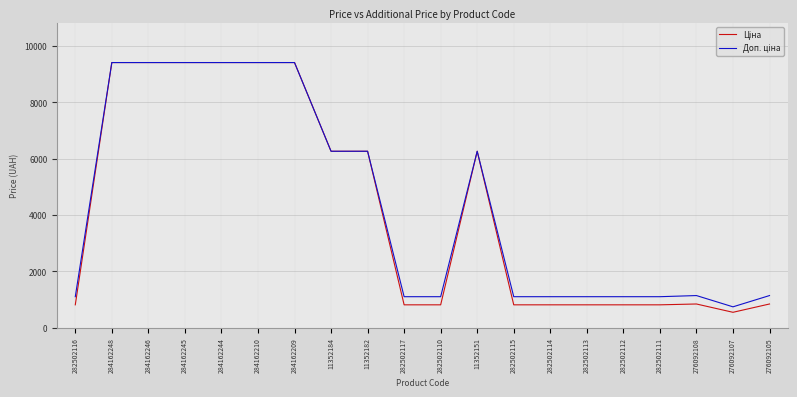

What is the smallest value displayed?

547.8